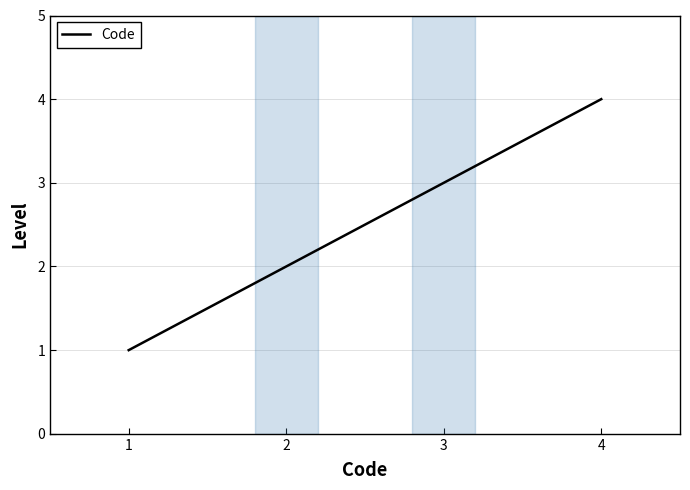

How many distinct data groups are displayed?

1